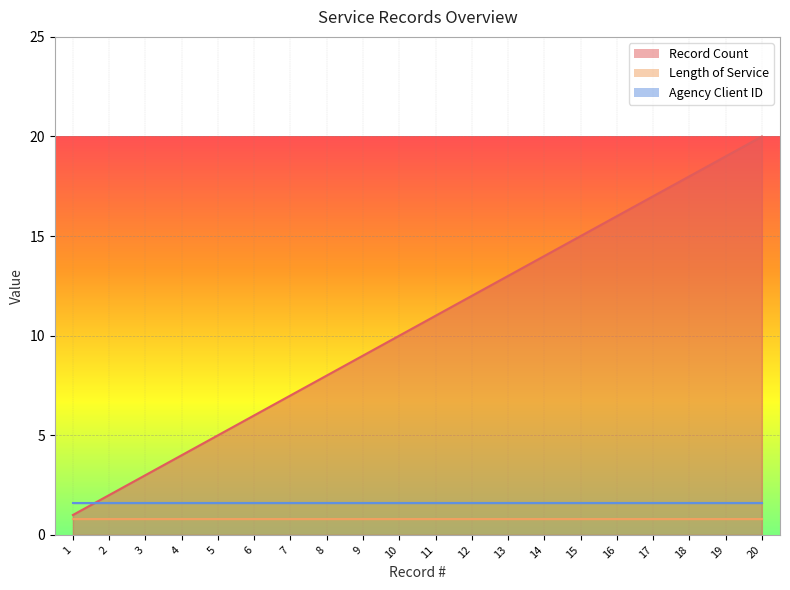

The value of Record Count at 20 is 20. True or false?

True